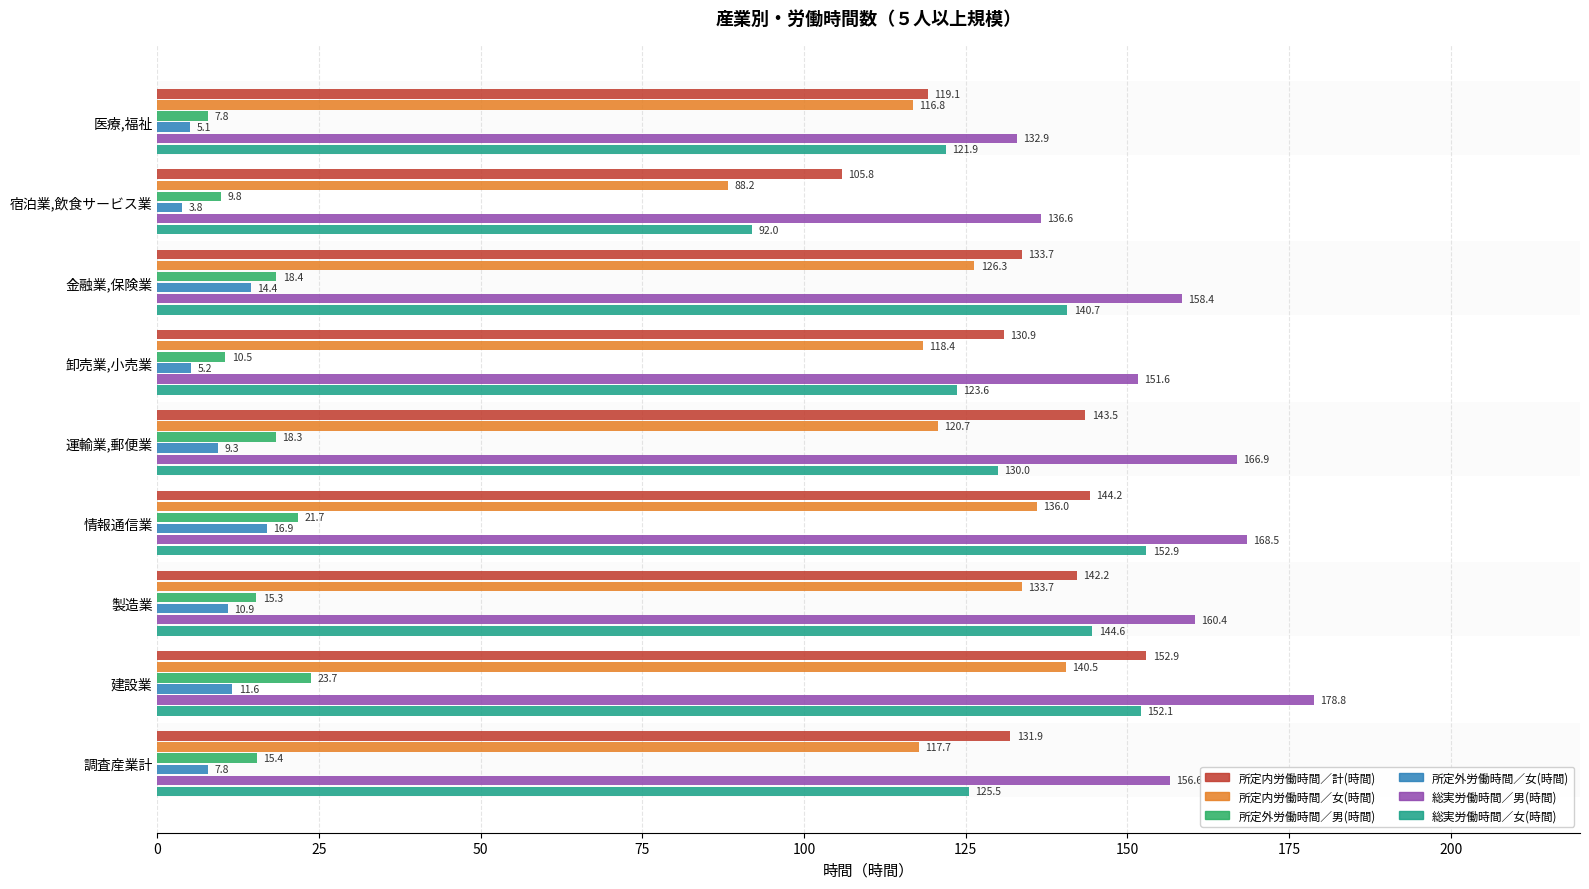

At 情報通信業, list the series in order from smallest to largest.

所定外労働時間／女(時間), 所定外労働時間／男(時間), 所定内労働時間／女(時間), 所定内労働時間／計(時間), 総実労働時間／女(時間), 総実労働時間／男(時間)